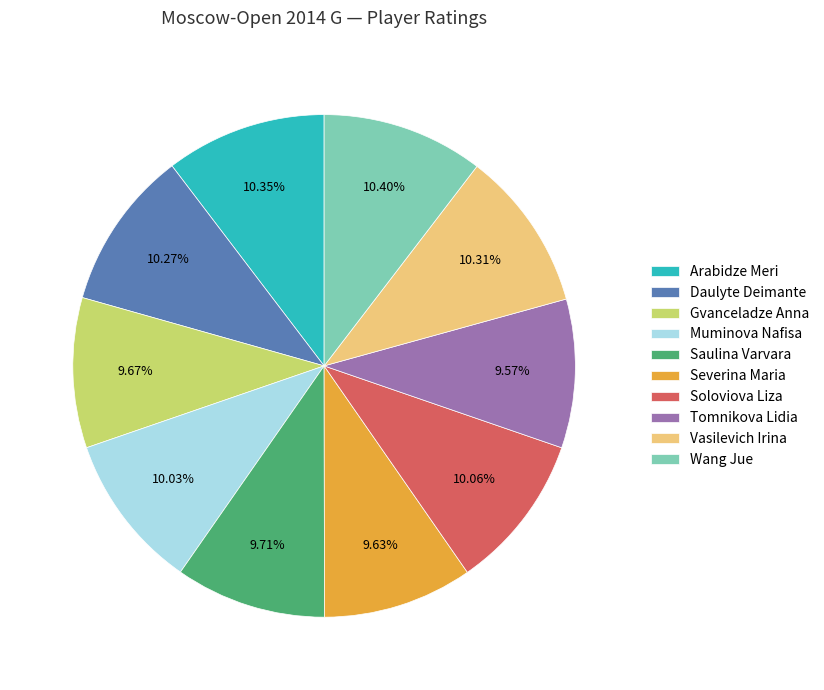

Is it true that Muminova Nafisa is 10% of the pie?

True